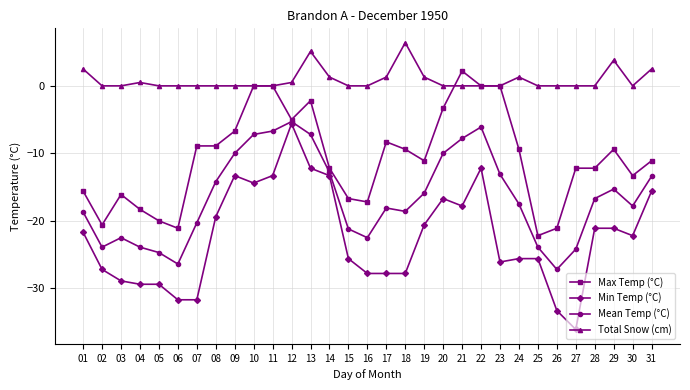

What is the difference between the highest and lowest values at 15?

25.6